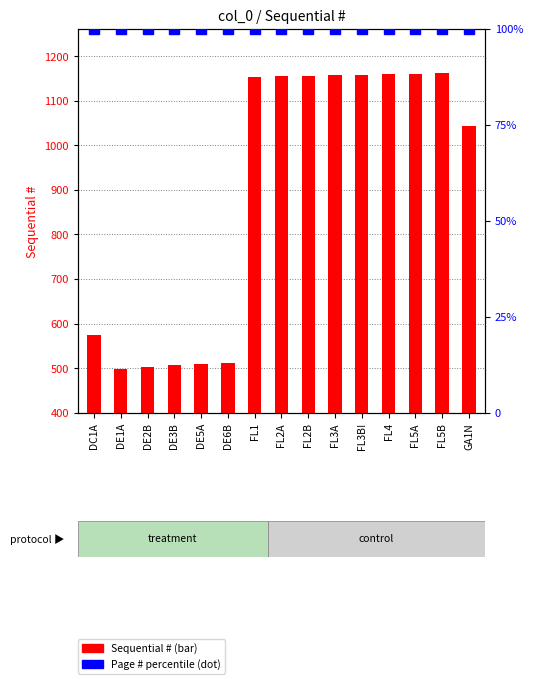

Reading left to right, extract all data points from this chart.

Sequential #: DC1A=575	DE1A=499	DE2B=503	DE3B=506	DE5A=509	DE6B=512	FL1=1154	FL2A=1155	FL2B=1156	FL3A=1158	FL3B!=1159	FL4=1160	FL5A=1161	FL5B=1162	GA1N=1044
Page # percentile: DC1A=100	DE1A=100	DE2B=100	DE3B=100	DE5A=100	DE6B=100	FL1=100	FL2A=100	FL2B=100	FL3A=100	FL3B!=100	FL4=100	FL5A=100	FL5B=100	GA1N=100